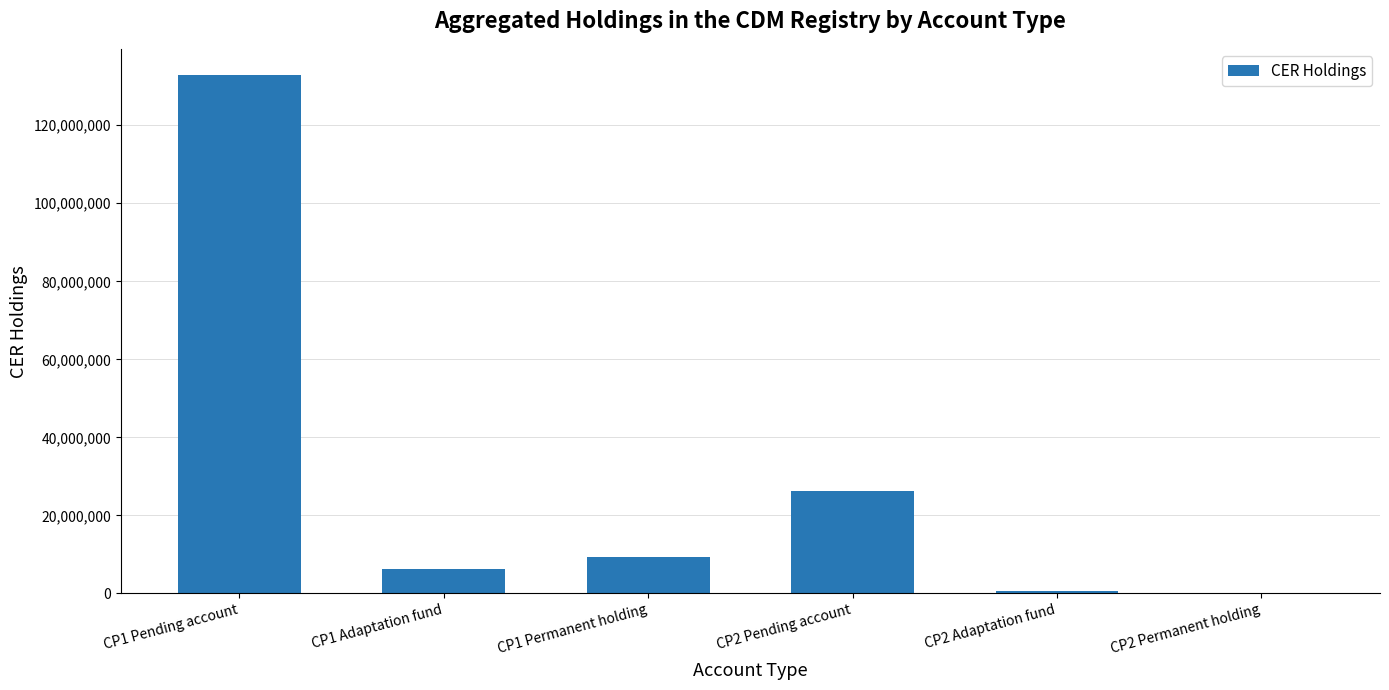

What is the maximum value shown in the chart?

132941280